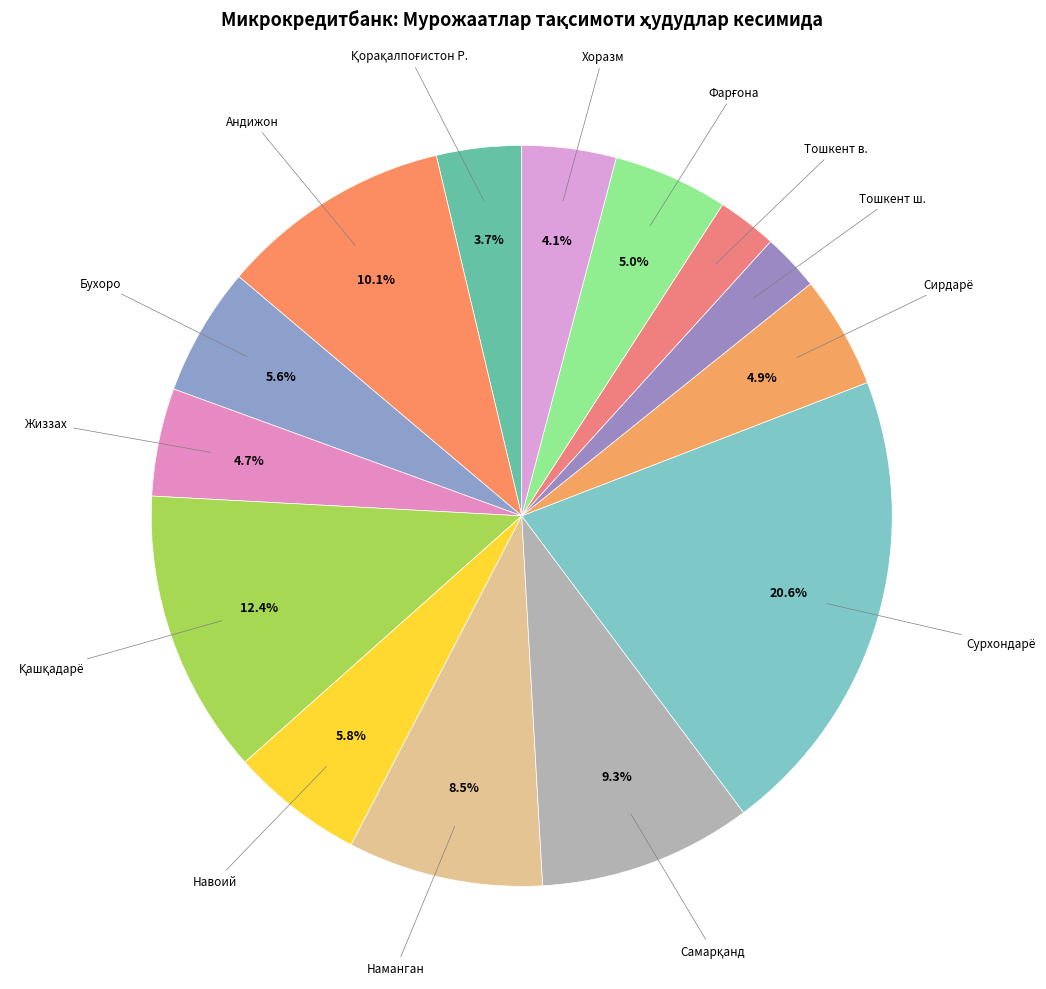

How many slices are in this pie chart?

14